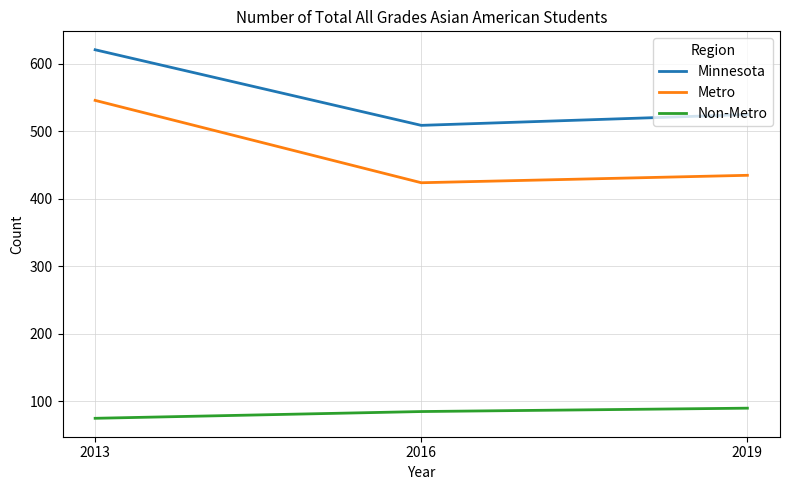

List the series in order of their peak value, highest first.

Minnesota, Metro, Non-Metro